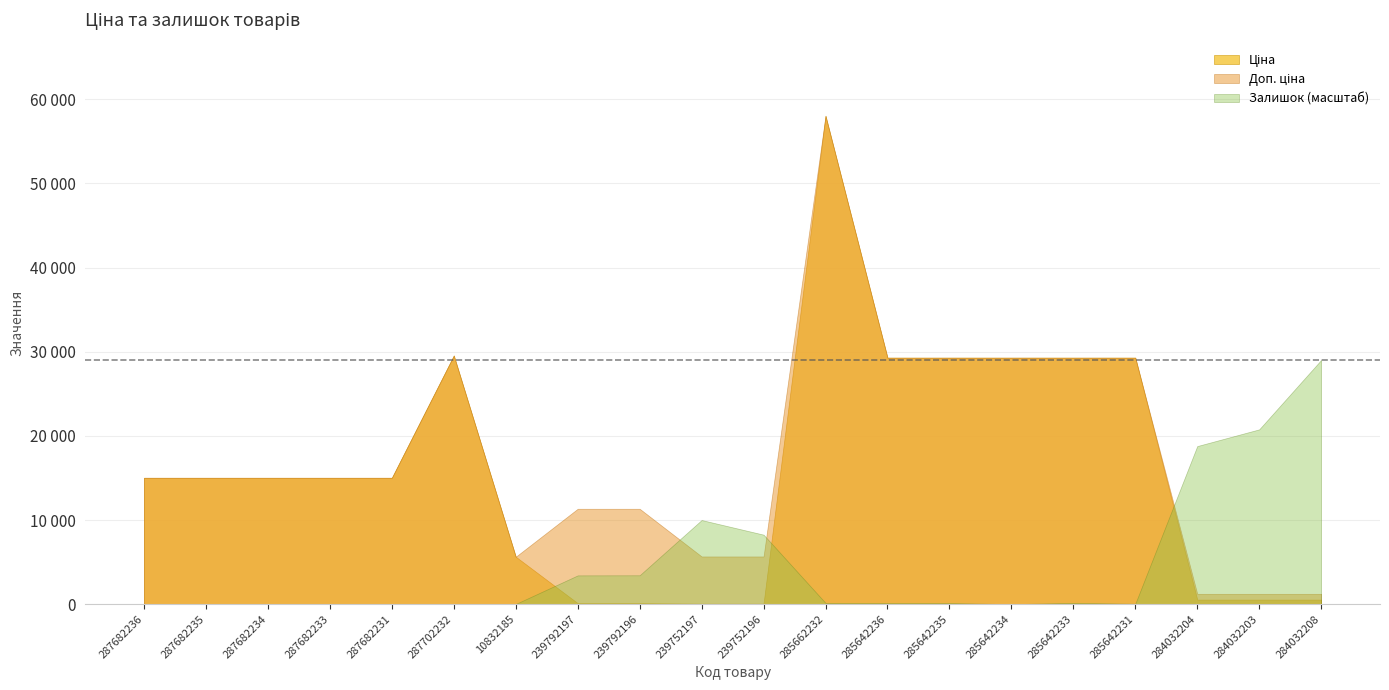

The Доп. ціна series shows 11334.0 at 239792196. True or false?

True